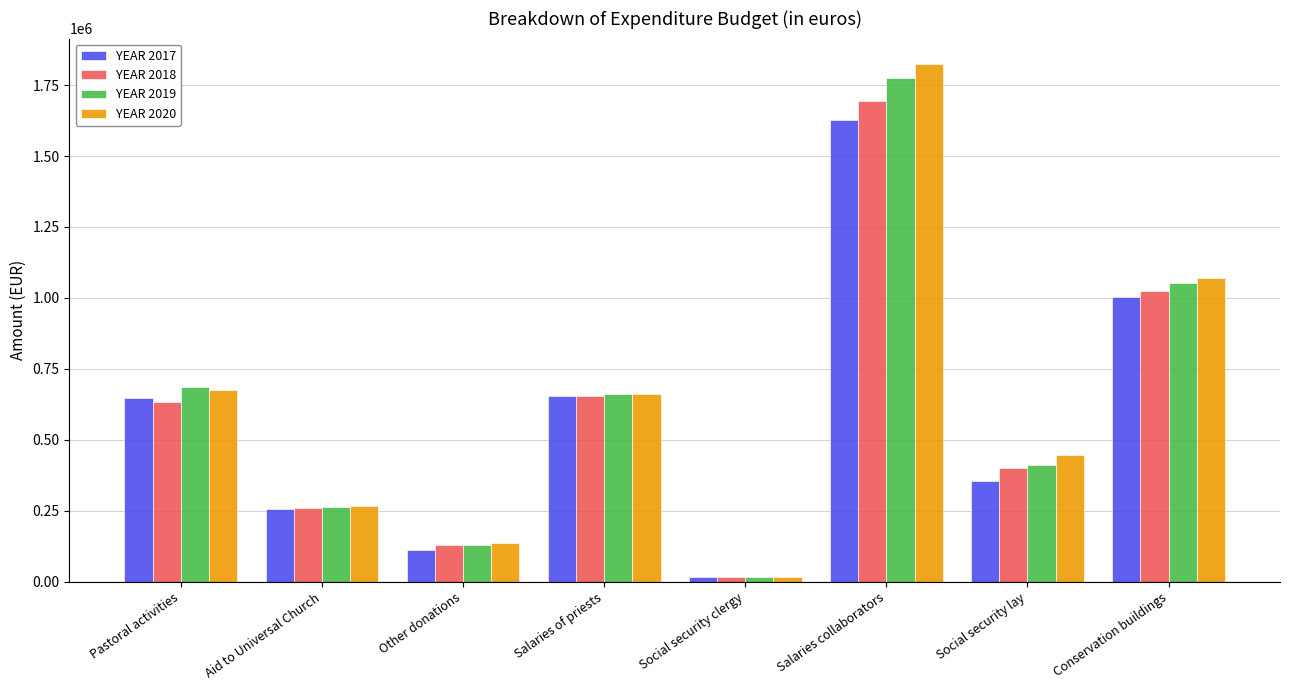

At which category is the sum across all series the highest?

Salaries collaborators